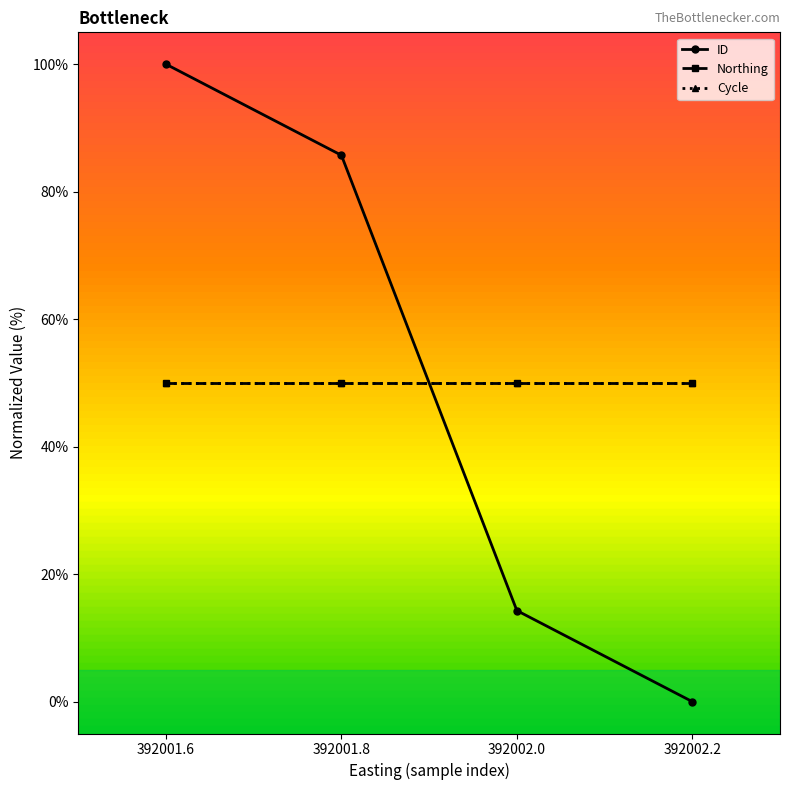

The Northing series shows 50.0 at 392001.6. True or false?

True